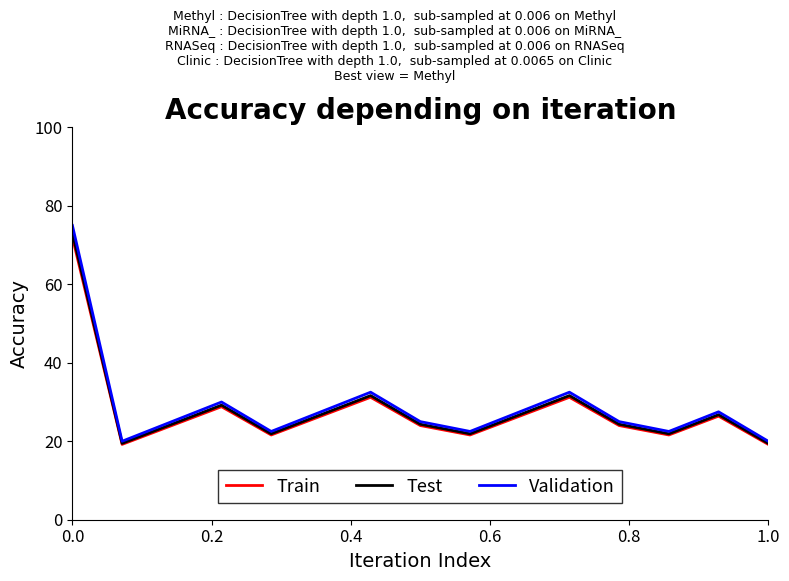

What is the maximum value shown in the chart?

75.0